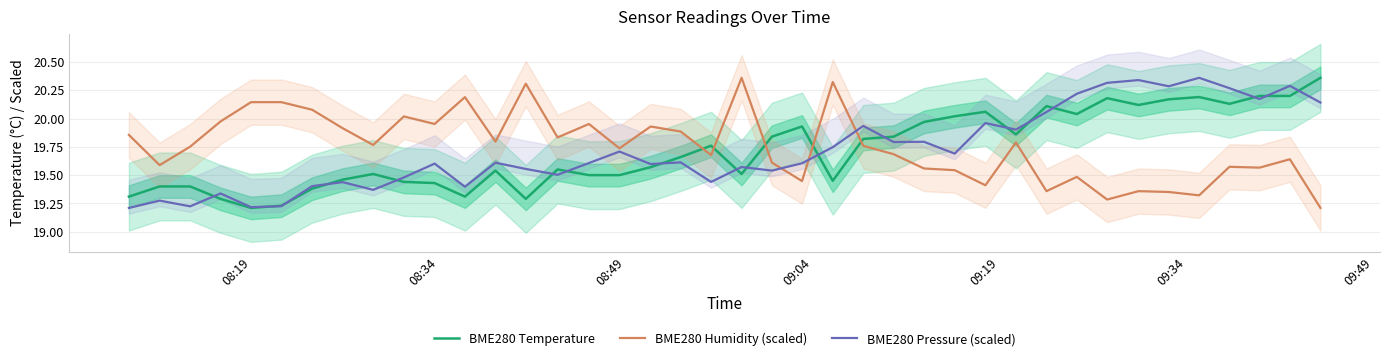

Which series has the largest range (max minus min)?

BME280 Temperature